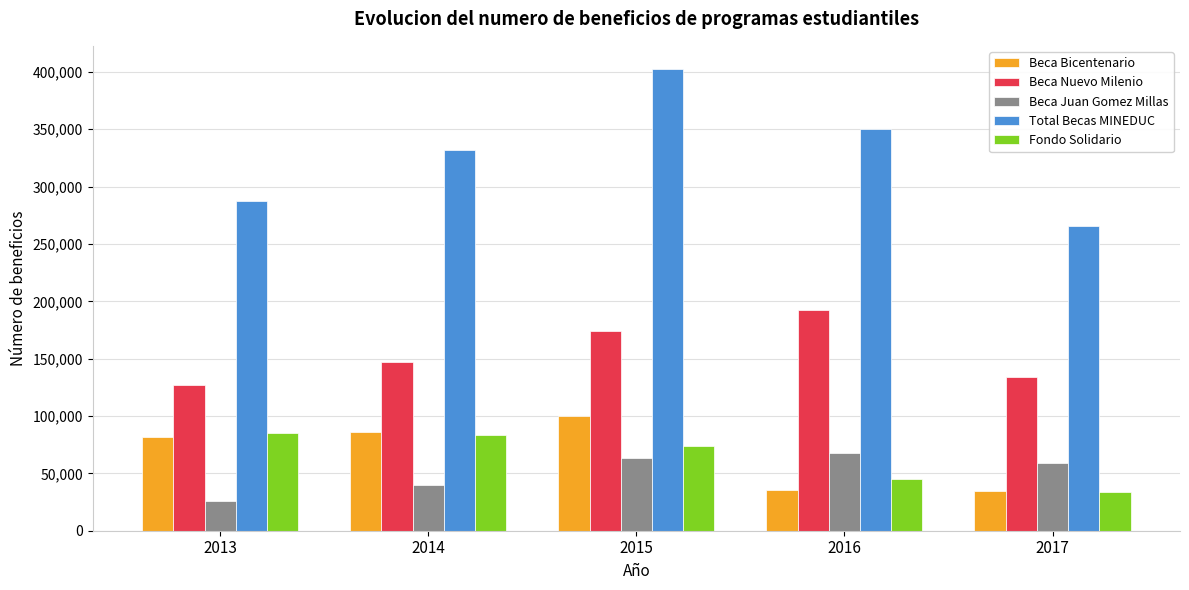

Which category has the lowest value in the Beca Juan Gomez Millas series?

2013